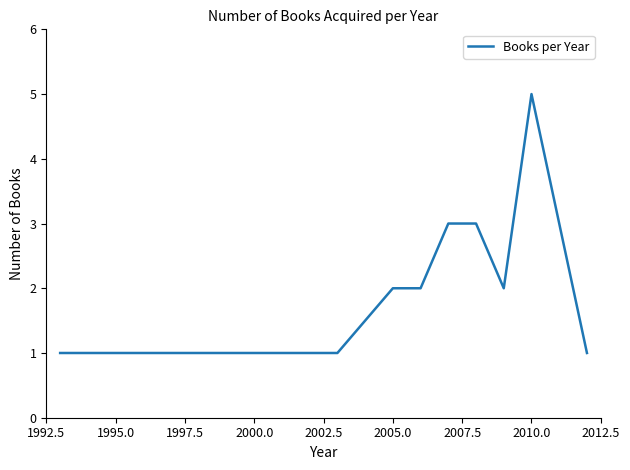

What is the difference between the maximum and minimum values?

4